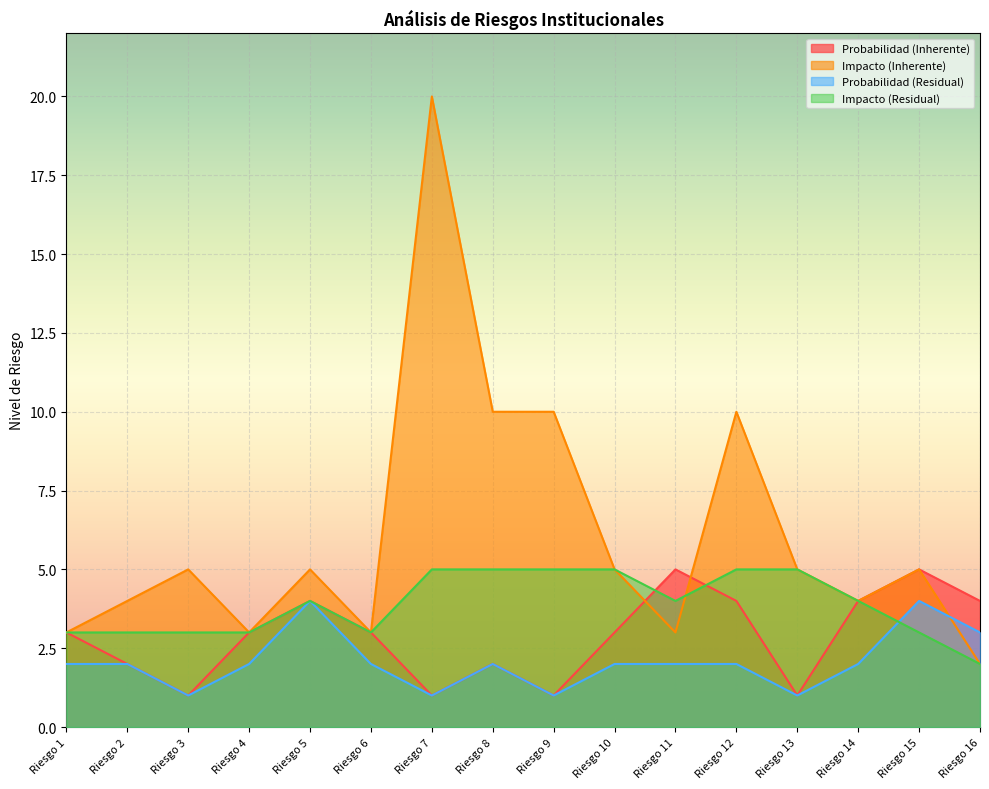

At which category does the chart reach its minimum across all series?

Riesgo 3